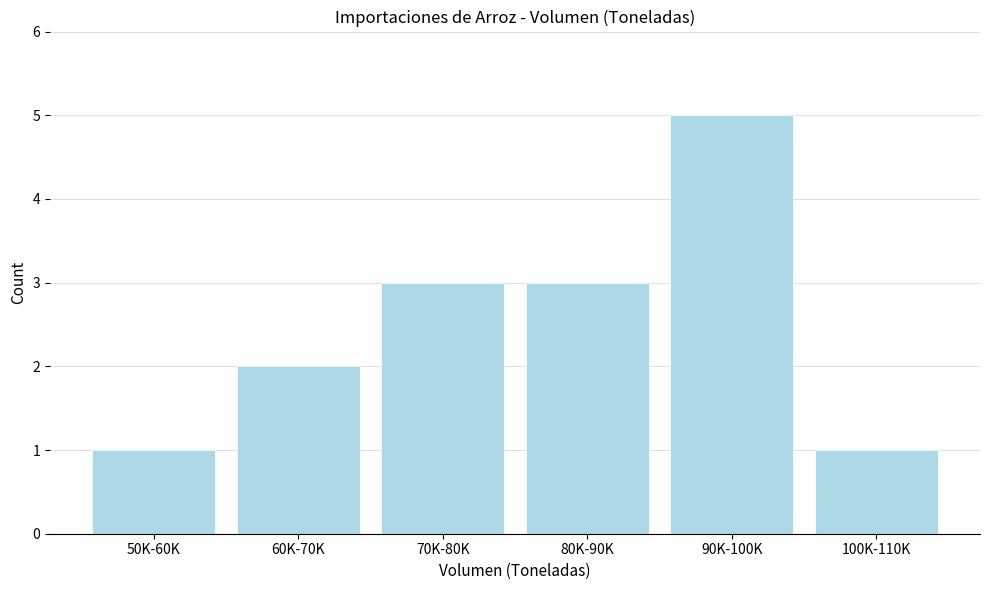

Reading left to right, list all the values displayed in this chart.

50K-60K=1	60K-70K=2	70K-80K=3	80K-90K=3	90K-100K=5	100K-110K=1